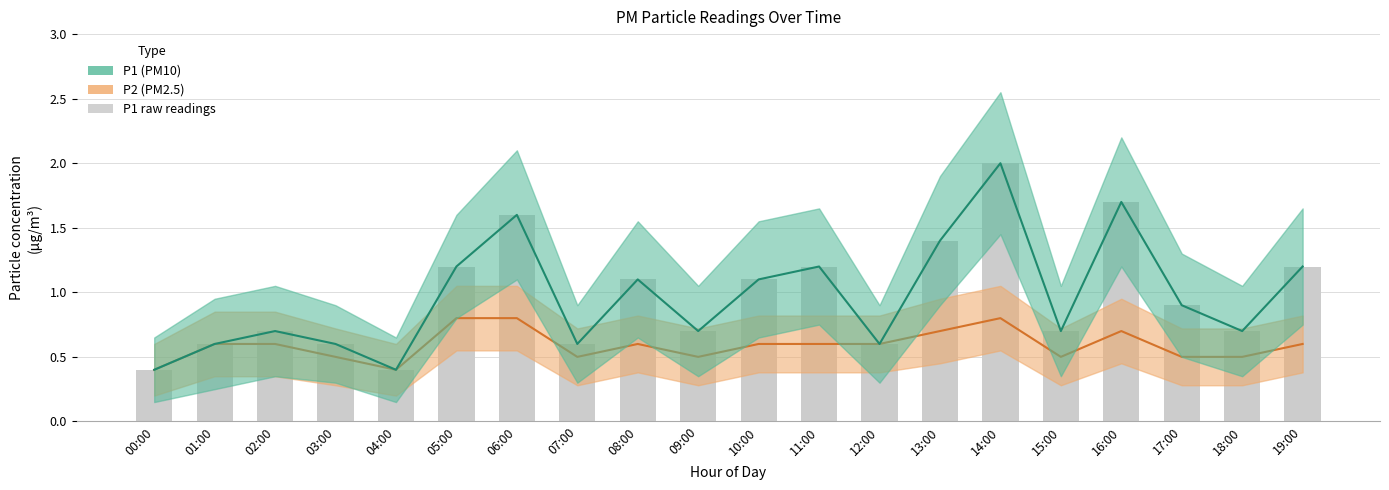

At which label does P1 raw reach its minimum?

00:00